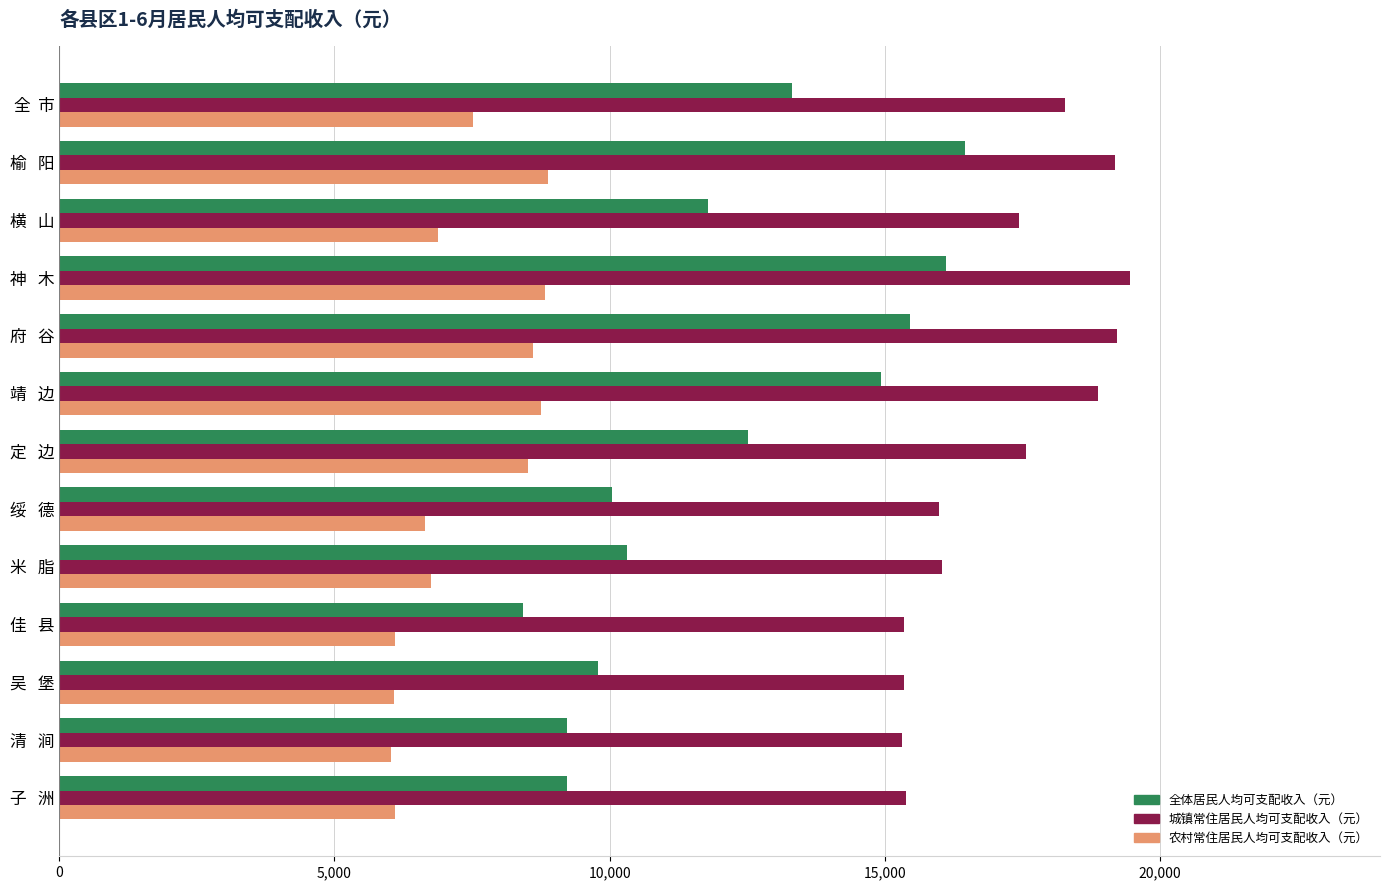

List the series in order of their peak value, highest first.

城镇常住居民人均可支配收入（元）, 全体居民人均可支配收入（元）, 农村常住居民人均可支配收入（元）